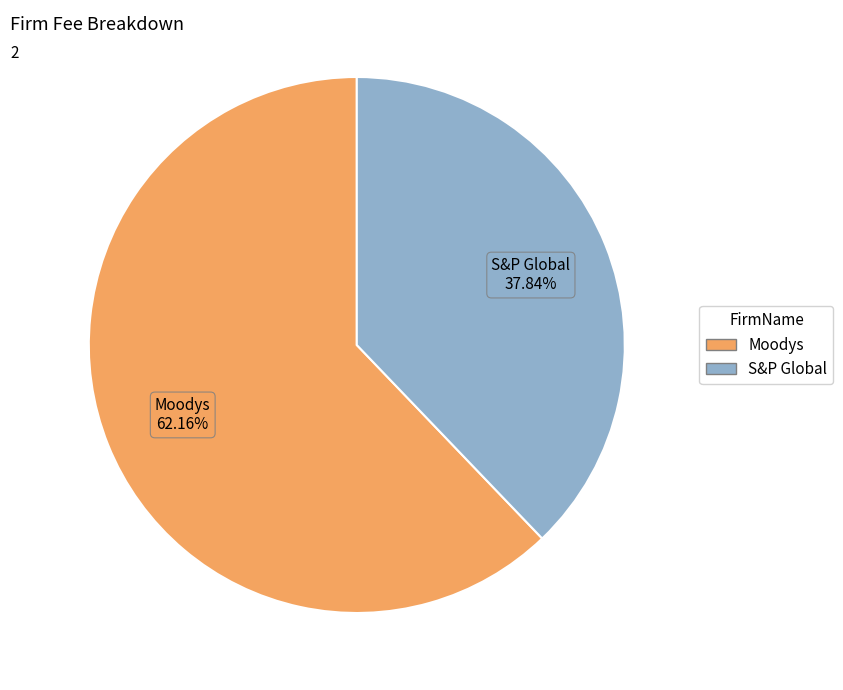

What percentage is the S&P Global slice, to the nearest percent?

38%